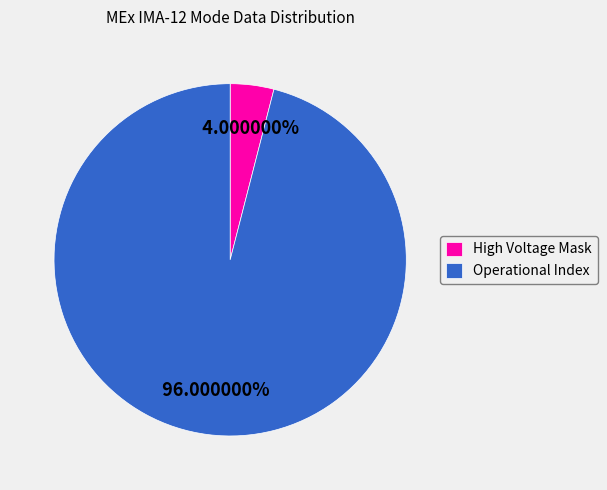

Between Operational Index and High Voltage Mask, which is larger?

Operational Index